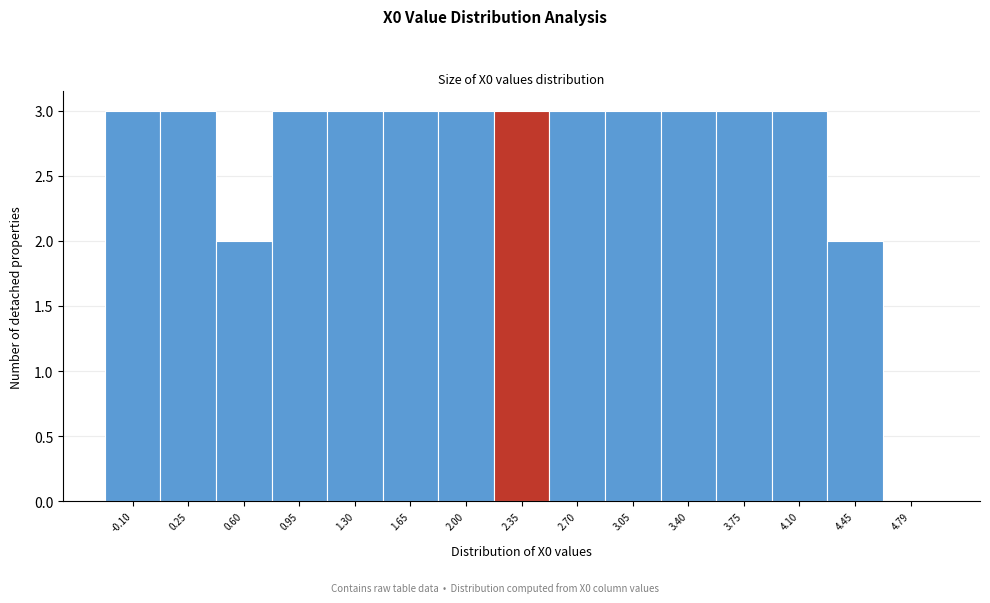

Reading left to right, extract all data points from this chart.

-0.10=3	0.25=3	0.60=2	0.95=3	1.30=3	1.65=3	2.00=3	2.35=3	2.70=3	3.05=3	3.40=3	3.75=3	4.10=3	4.45=2	4.79=0